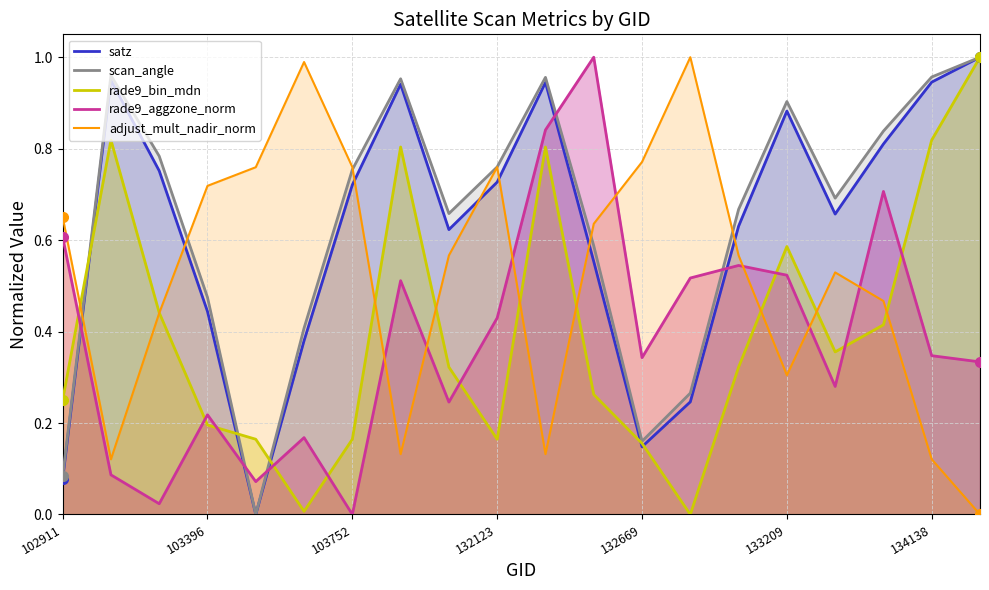

True or false: rade9_aggzone_norm and scan_angle cross at least once.

True